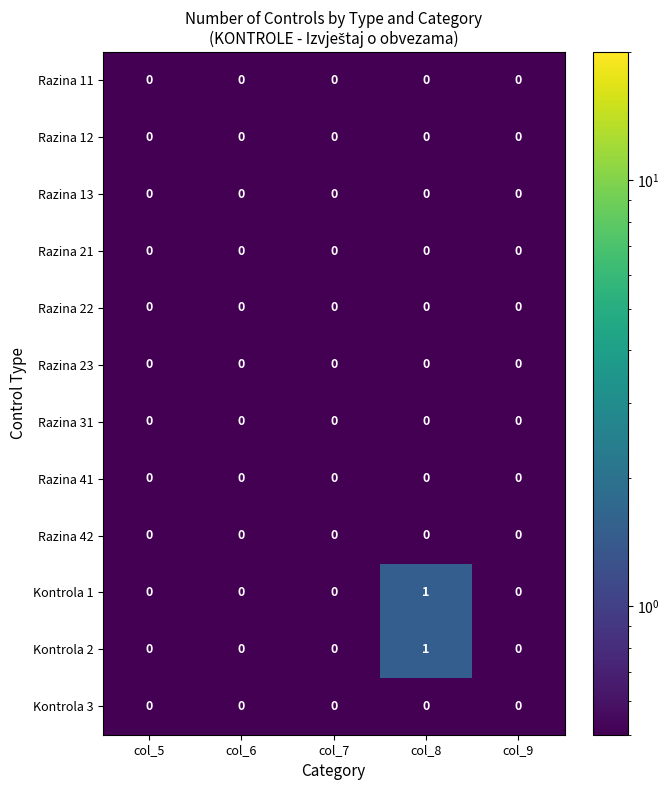

Which category has the highest value across all series?

col_8